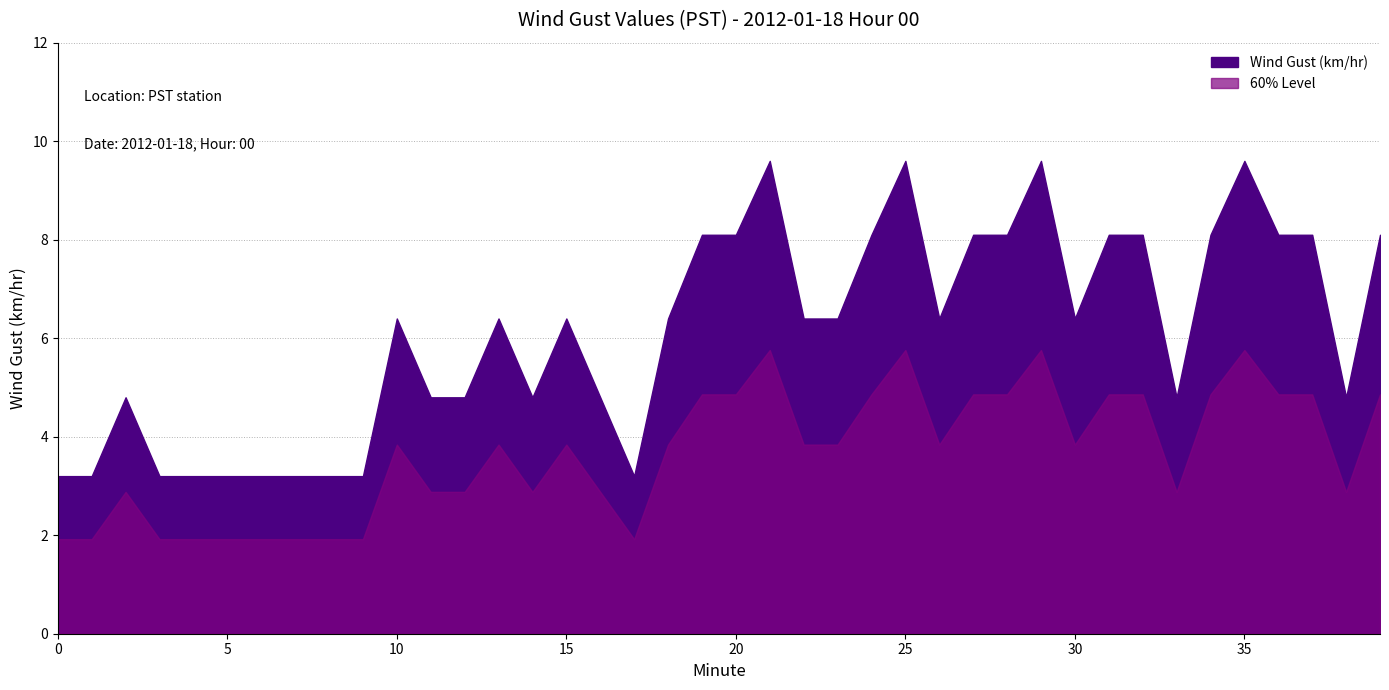

Reading left to right, list all the values displayed in this chart.

3.2	3.2	4.8	3.2	3.2	3.2	3.2	3.2	3.2	3.2	6.4	4.8	4.8	6.4	4.8	6.4	4.8	3.2	6.4	8.1	8.1	9.6	6.4	6.4	8.1	9.6	6.4	8.1	8.1	9.6	6.4	8.1	8.1	4.8	8.1	9.6	8.1	8.1	4.8	8.1